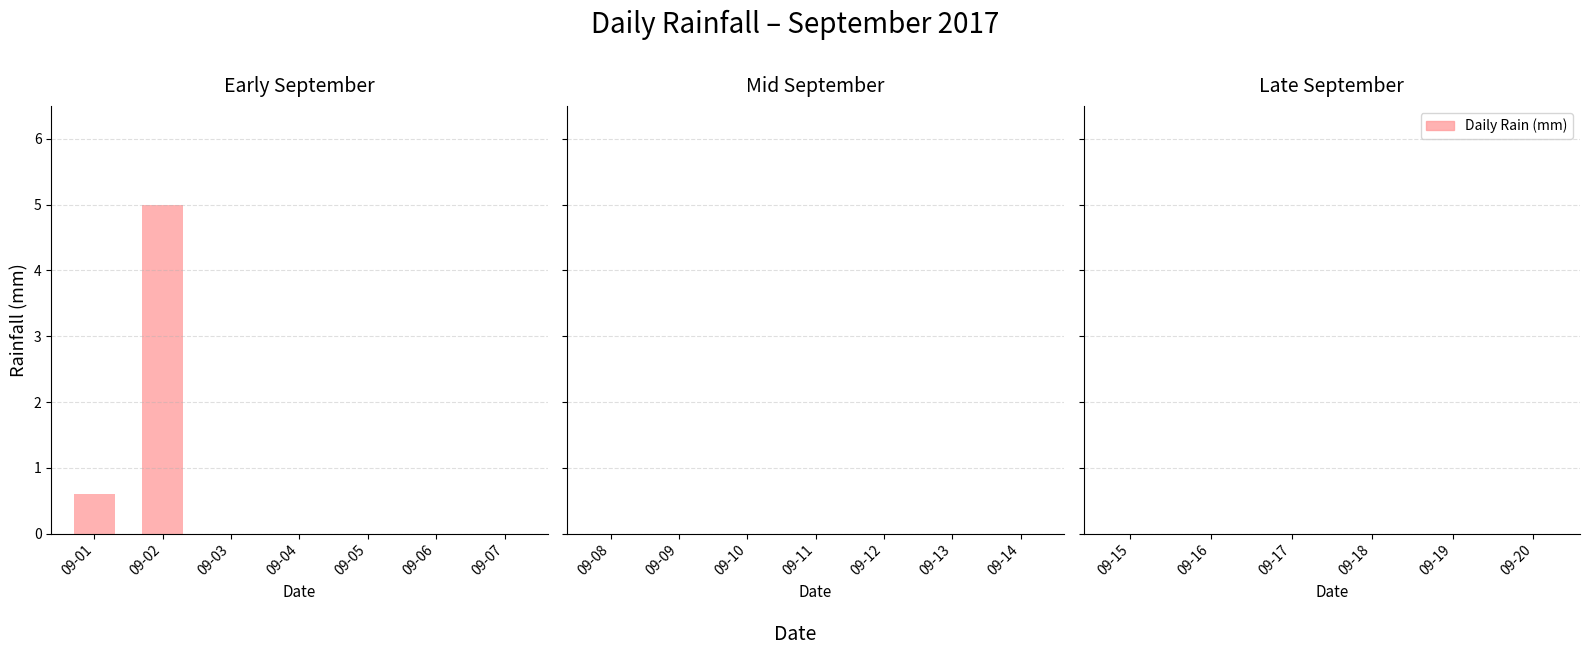

At which label is the value closest to 2?

09-01